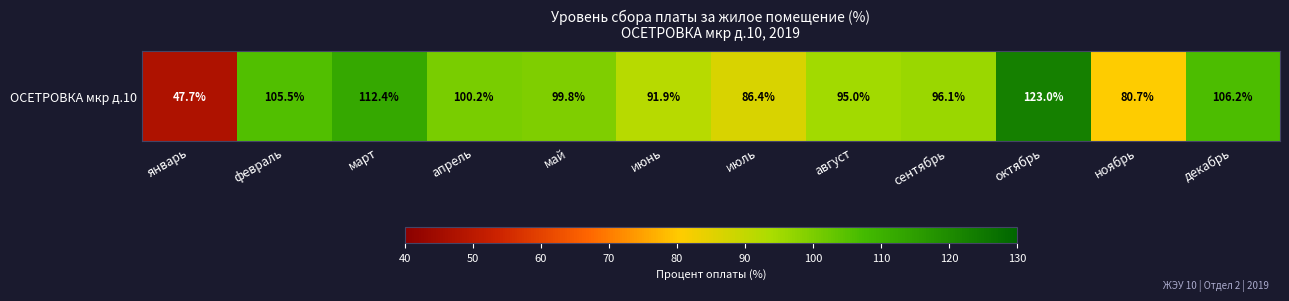

Rank the categories by value from lowest to highest.

январь, ноябрь, июль, июнь, август, сентябрь, май, апрель, февраль, декабрь, март, октябрь